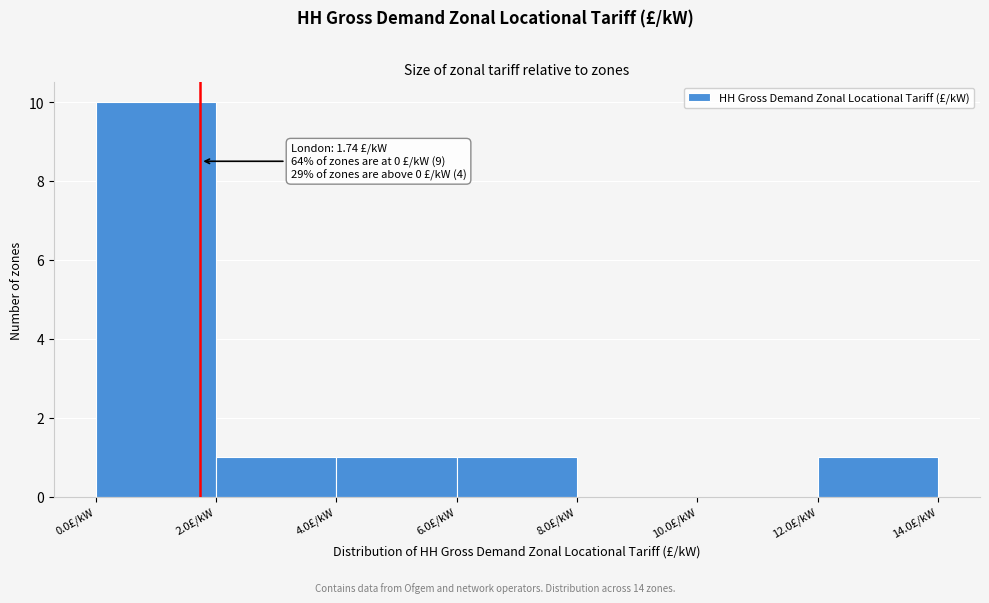

Which range on the x-axis has the tallest bar?

0 to 2